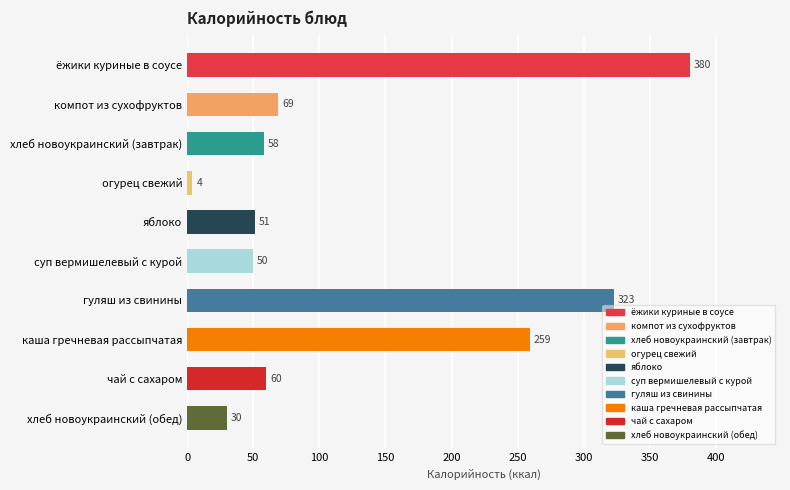

The chart shows a value of 58 at хлеб новоукраинский (завтрак). True or false?

True